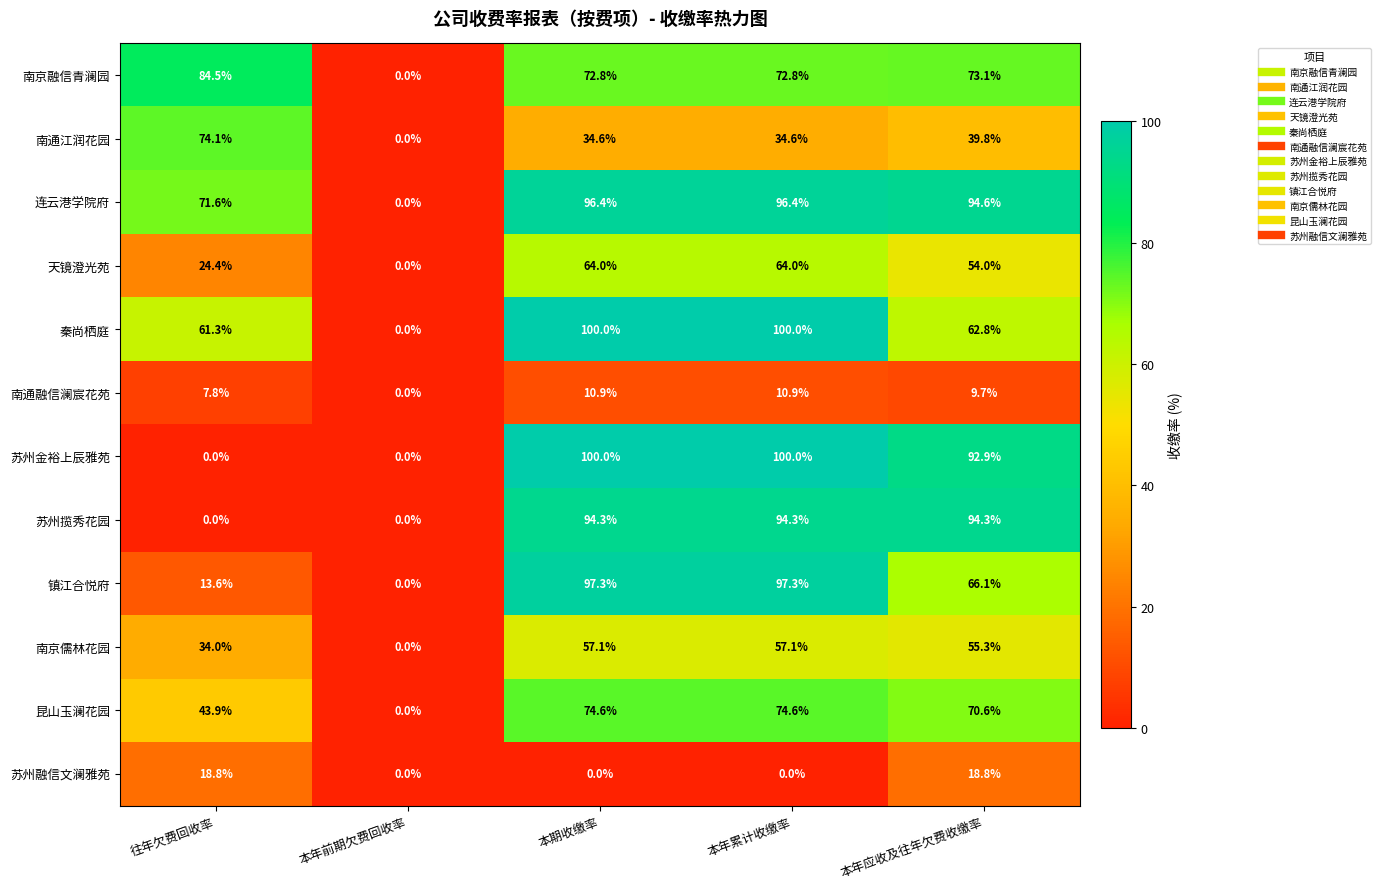

What is the sum of all 镇江合悦府 values?

274.3